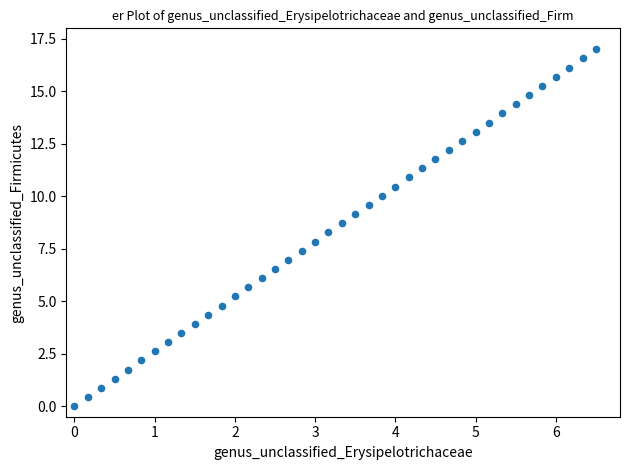

What is the range of Y values (max minus min)?

17.0